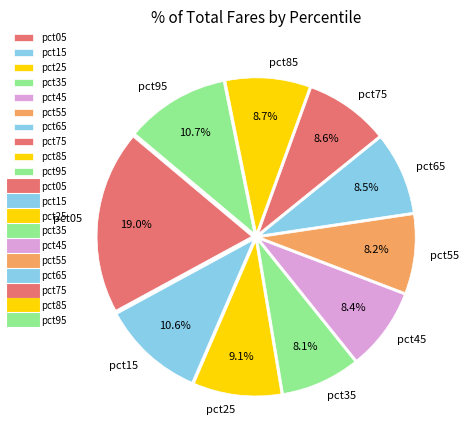

Does any single category account for the majority?

No